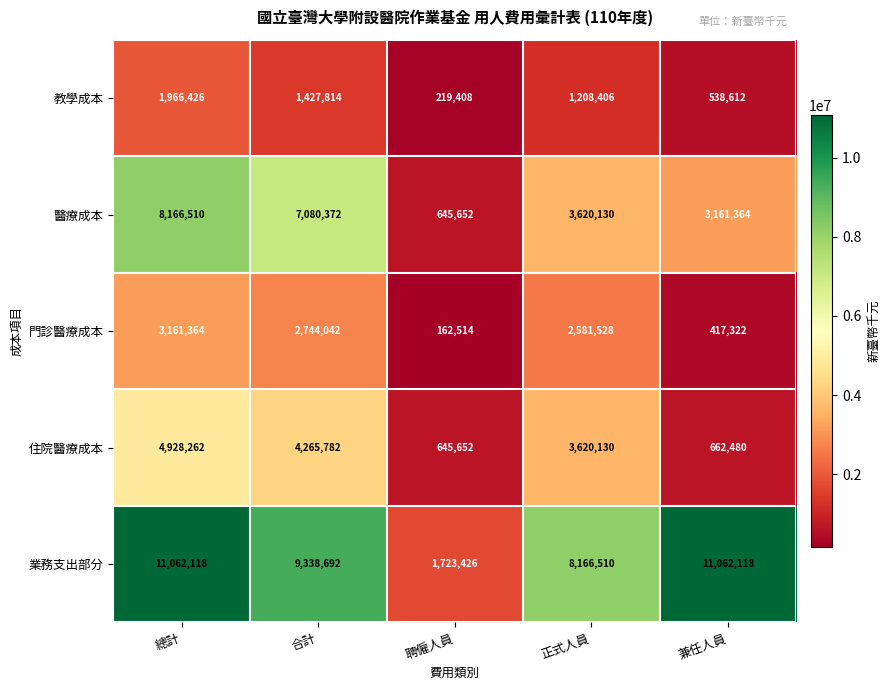

At which label does 門診醫療成本 first exceed 2581528?

總計